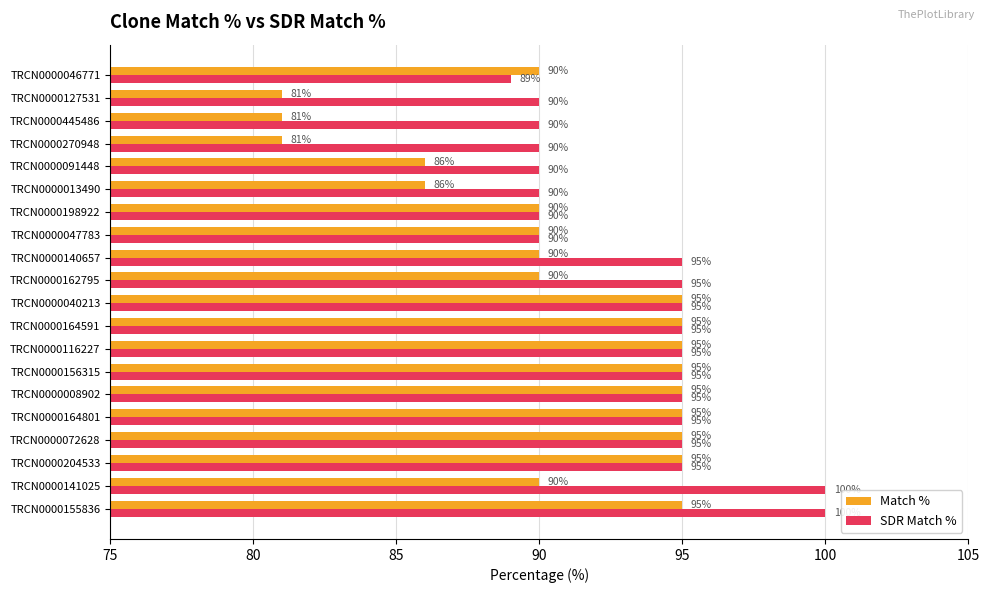

At how many categories does at least one series exceed 84?

20